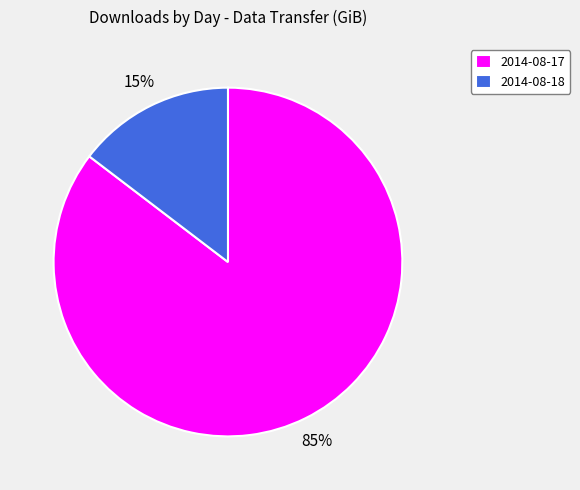

To the nearest percent, what is the average slice percentage?

50%